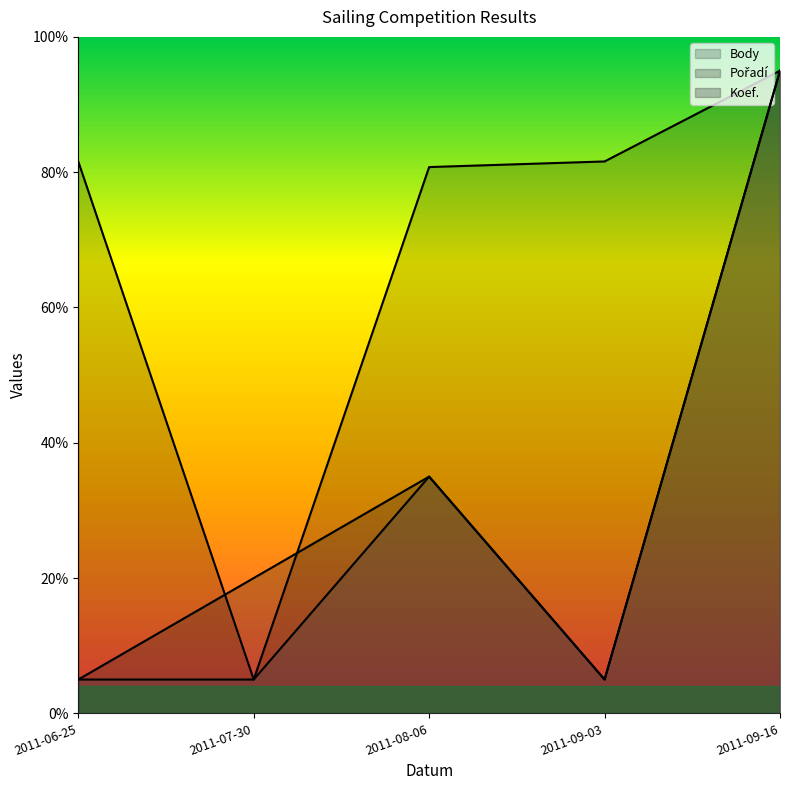

Where is Body nearest to the value 50?

2011-08-06